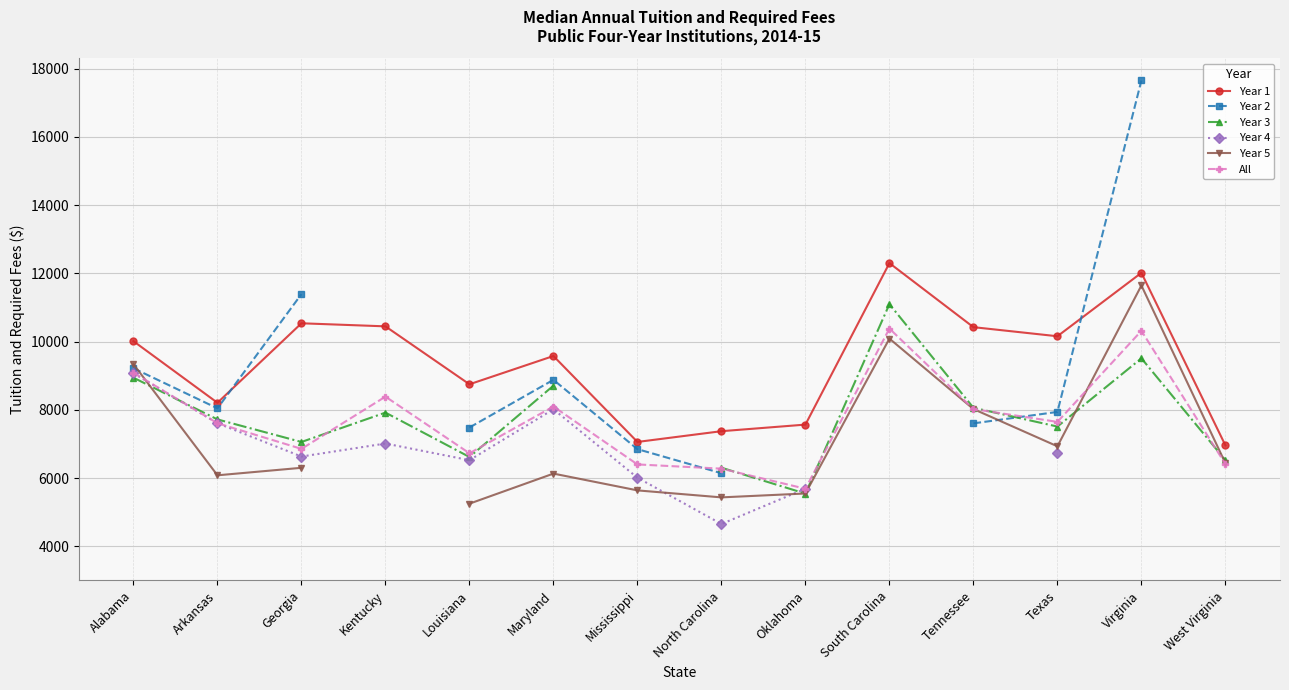

Is it true that Year 3 equals 11098.0 at South Carolina?

True